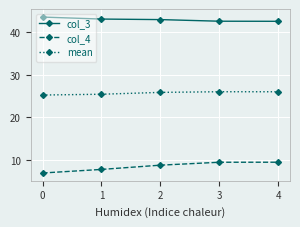

True or false: col_4 has more than 1 points higher than both neighbors.

False